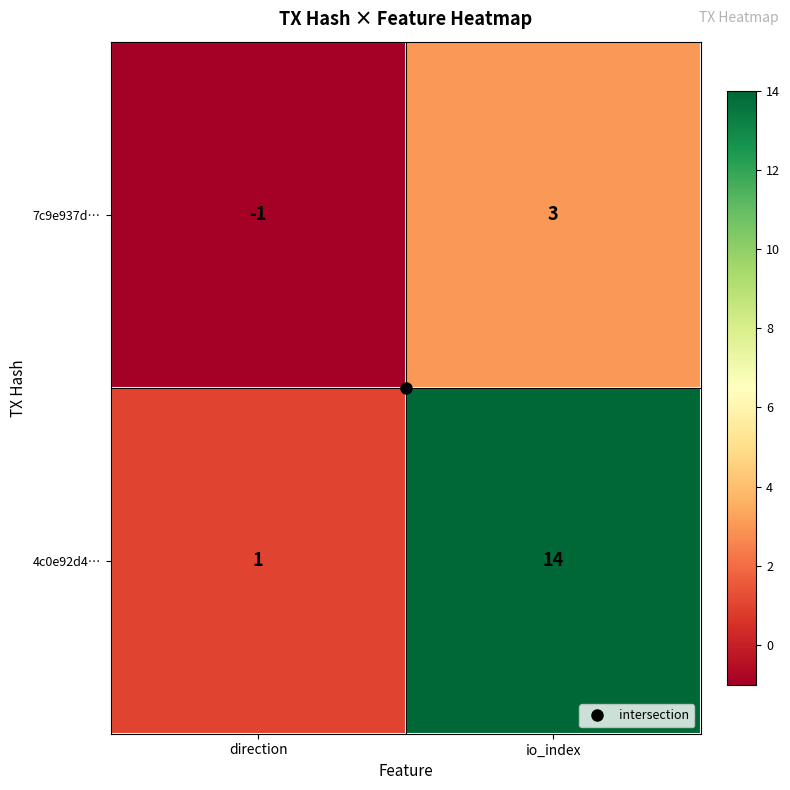

Rank the series by their maximum value, from highest to lowest.

4c0e92d4…, 7c9e937d…